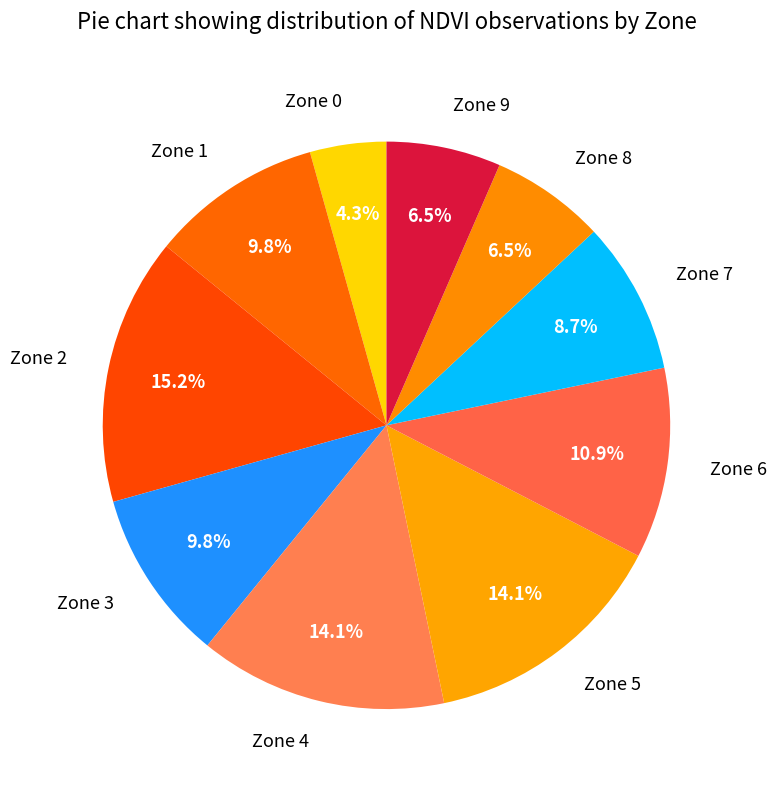

How much of the chart is everything except Zone 2?

84.8%